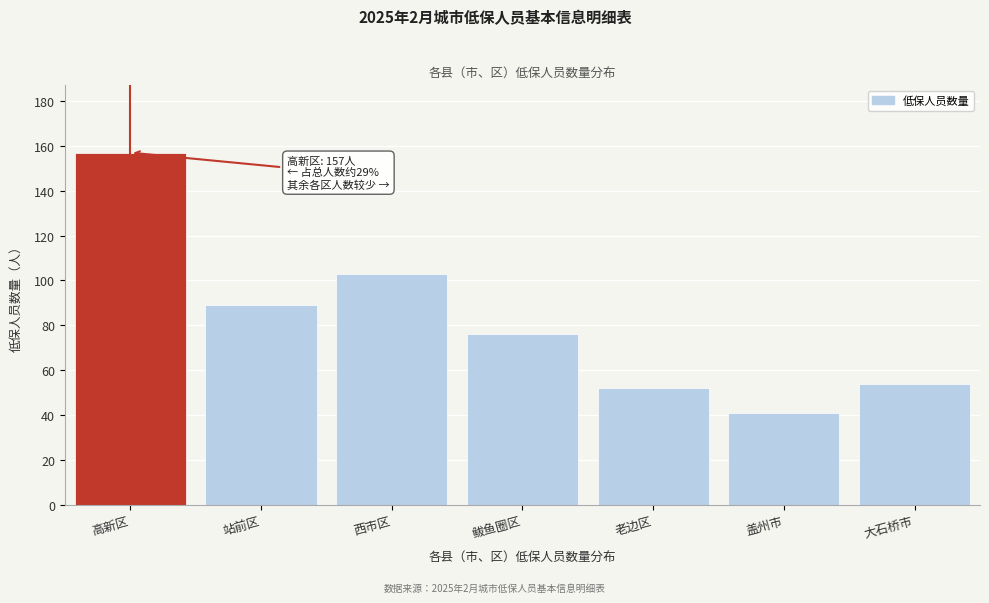

Reading left to right, list all the values displayed in this chart.

高新区=157	站前区=89	西市区=103	鲅鱼圈区=76	老边区=52	盖州市=41	大石桥市=54